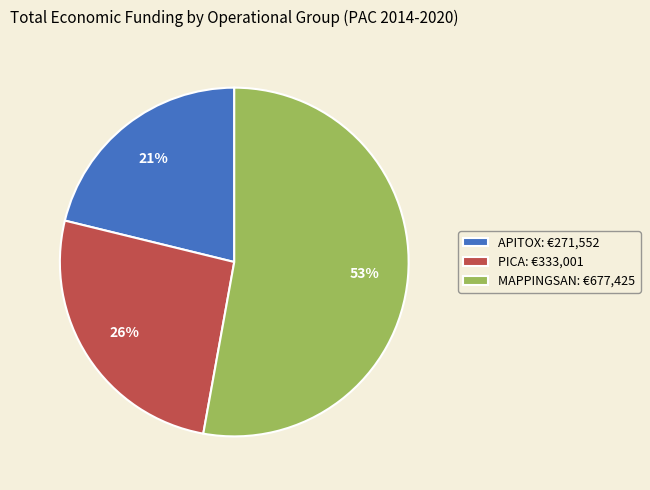

Combined, do PICA and MAPPINGSAN account for over 50%?

Yes